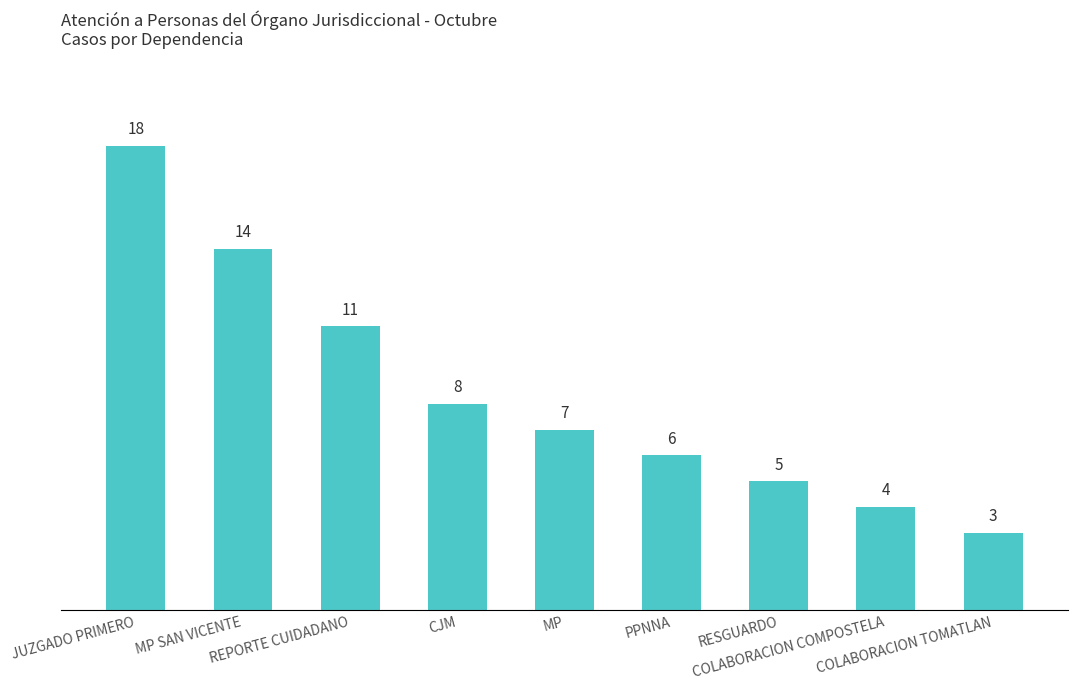

Does the chart contain any negative values?

No